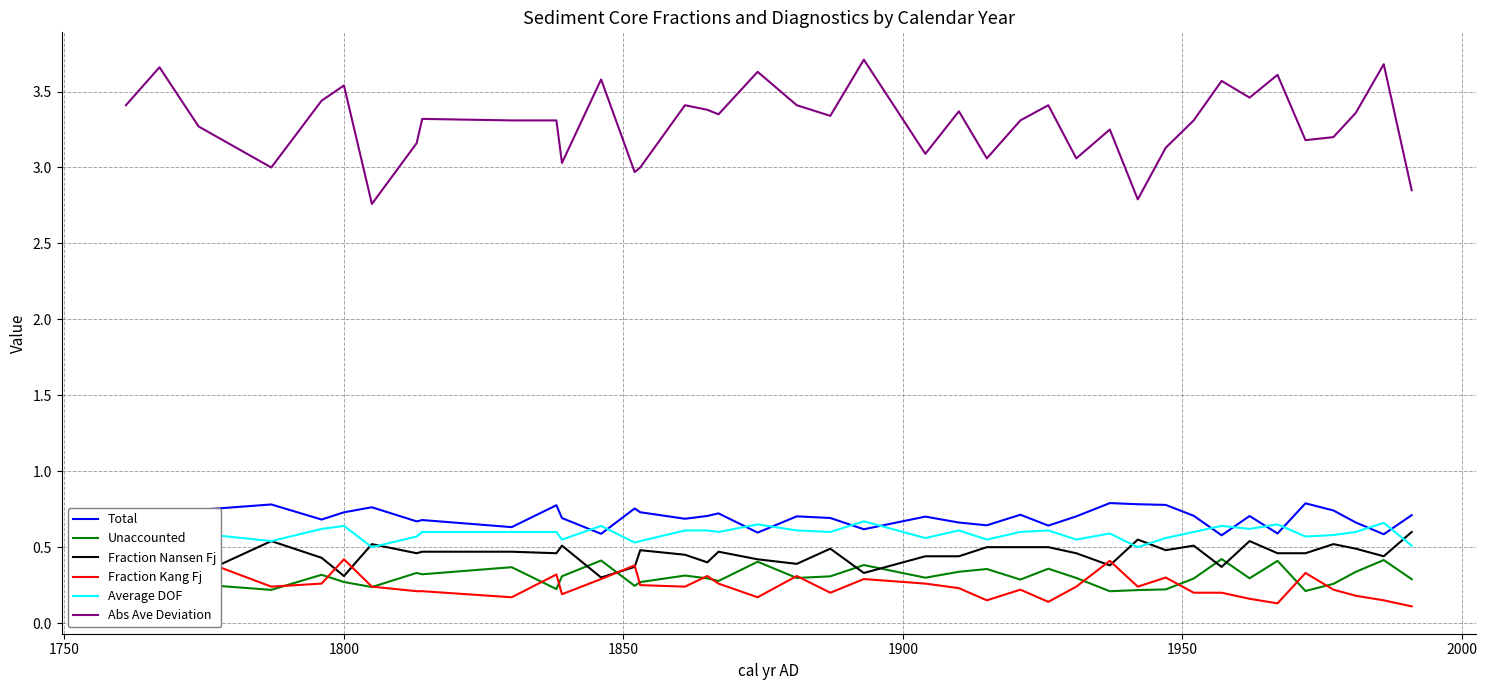

List the series in order of their peak value, lowest first.

Fraction Kang Fj, Unaccounted, Fraction Nansen Fj, Average DOF, Total, Abs Ave Deviation